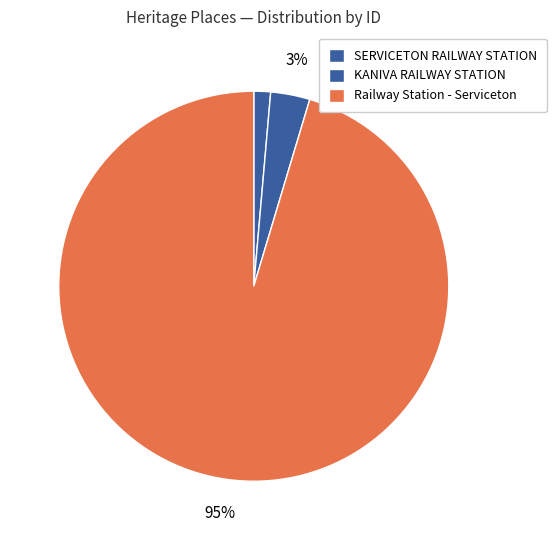

To the nearest percent, what portion does SERVICETON RAILWAY STATION represent?

1%